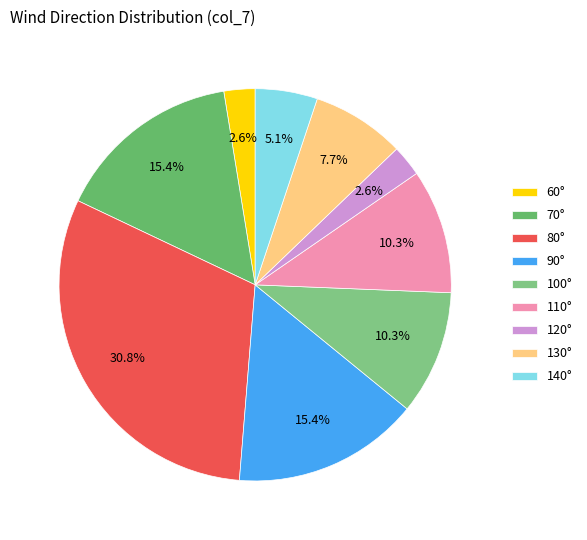

How many segments does this pie chart have?

9